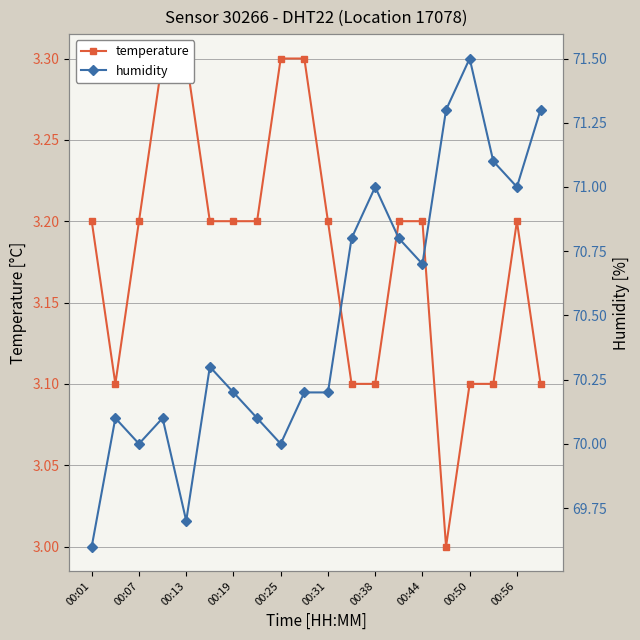

What is the difference between the maximum and minimum values in the temperature series?

0.3